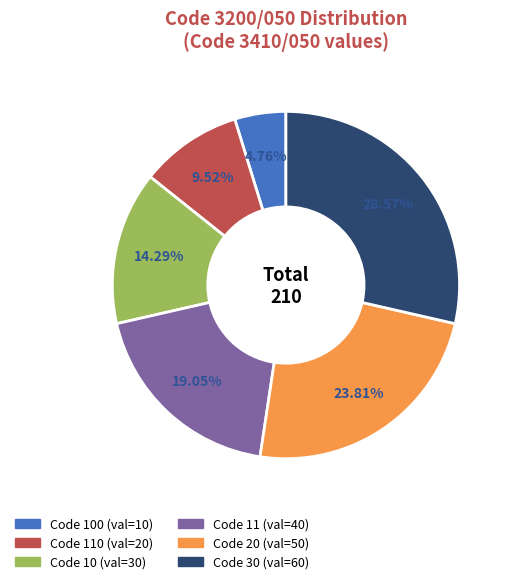

Is there any slice that represents more than half of the pie?

No